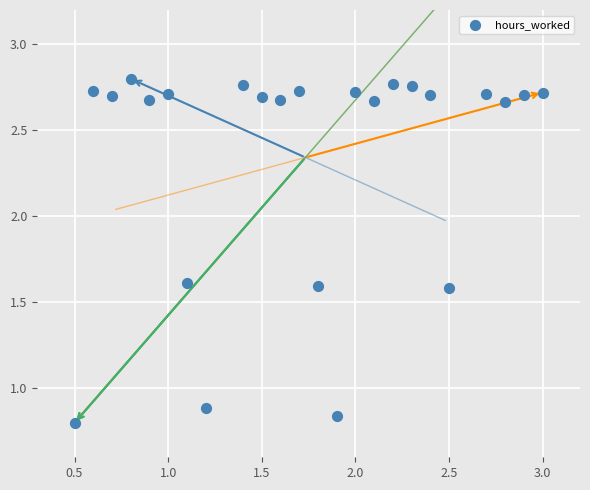

What Y value in the scatter plot is closest to 1?

0.9